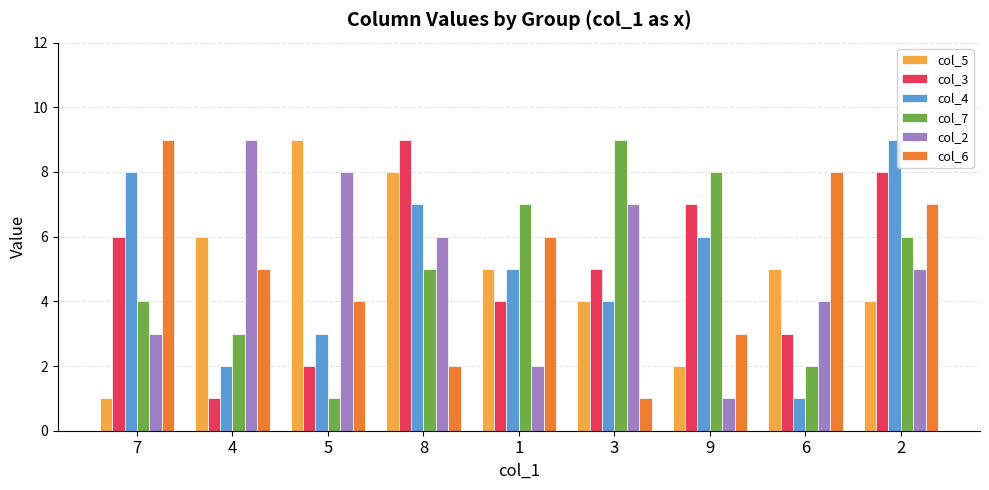

What is the maximum value shown in the chart?

9